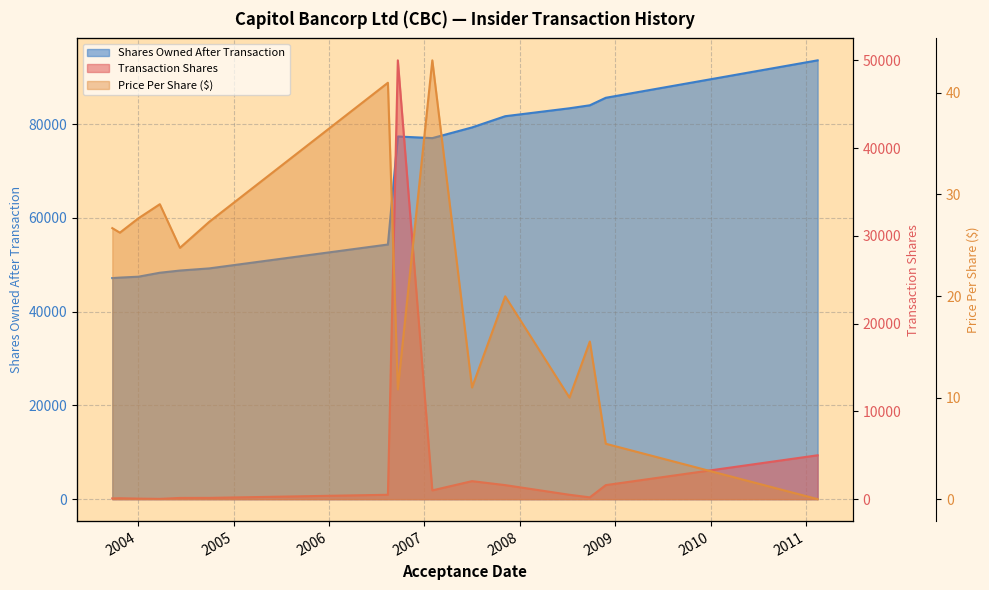

How many categories are shown in the chart?

15